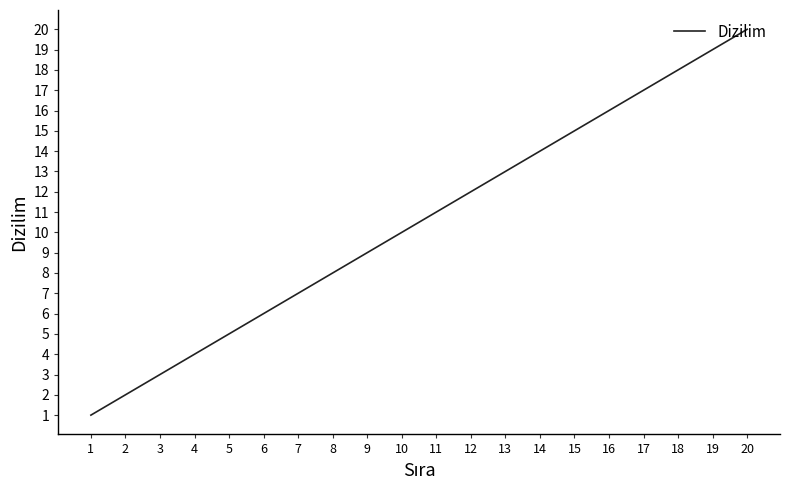

Is this an area chart (filled region under the line)?

No